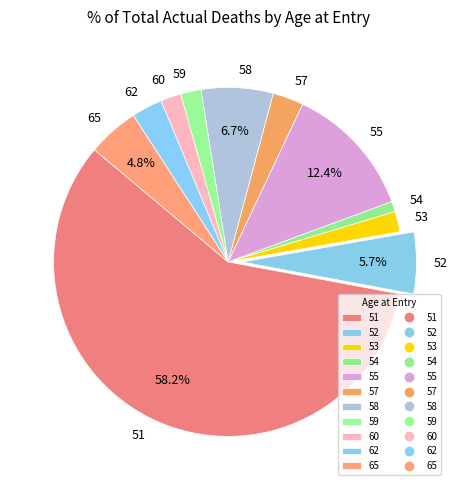

Is it true that 57 is 10% of the pie?

False